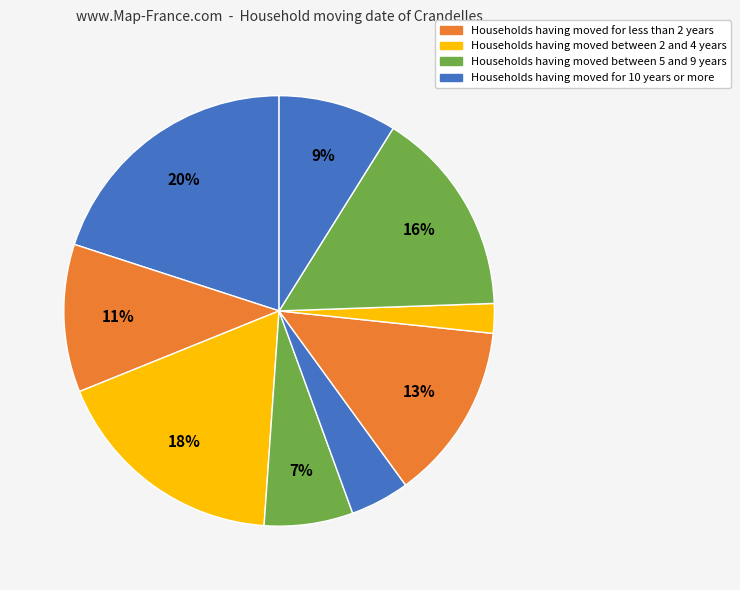

To the nearest percent, what is the average slice percentage?

11%